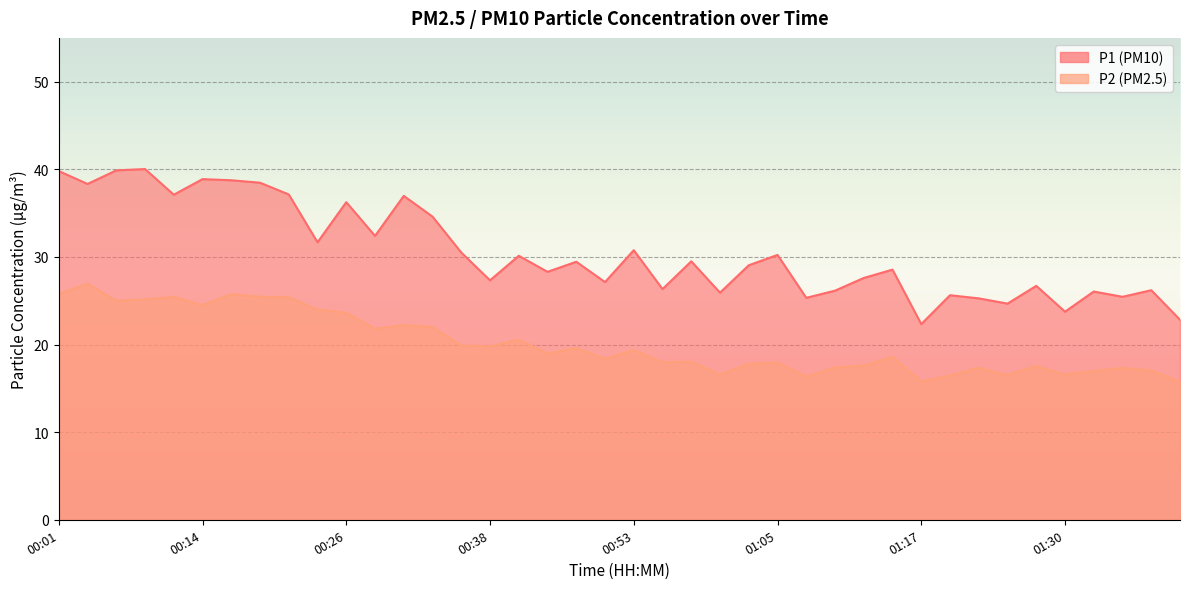

The P2 series shows 17.0 at 01:32. True or false?

True